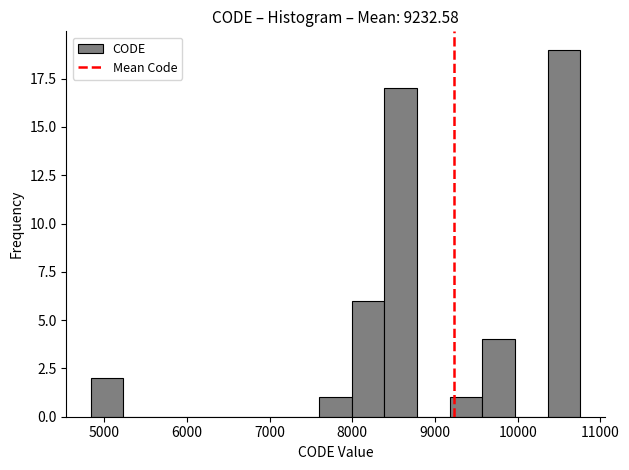

Read against the x-axis, roughly where is the centre of the tallest bar?

10600